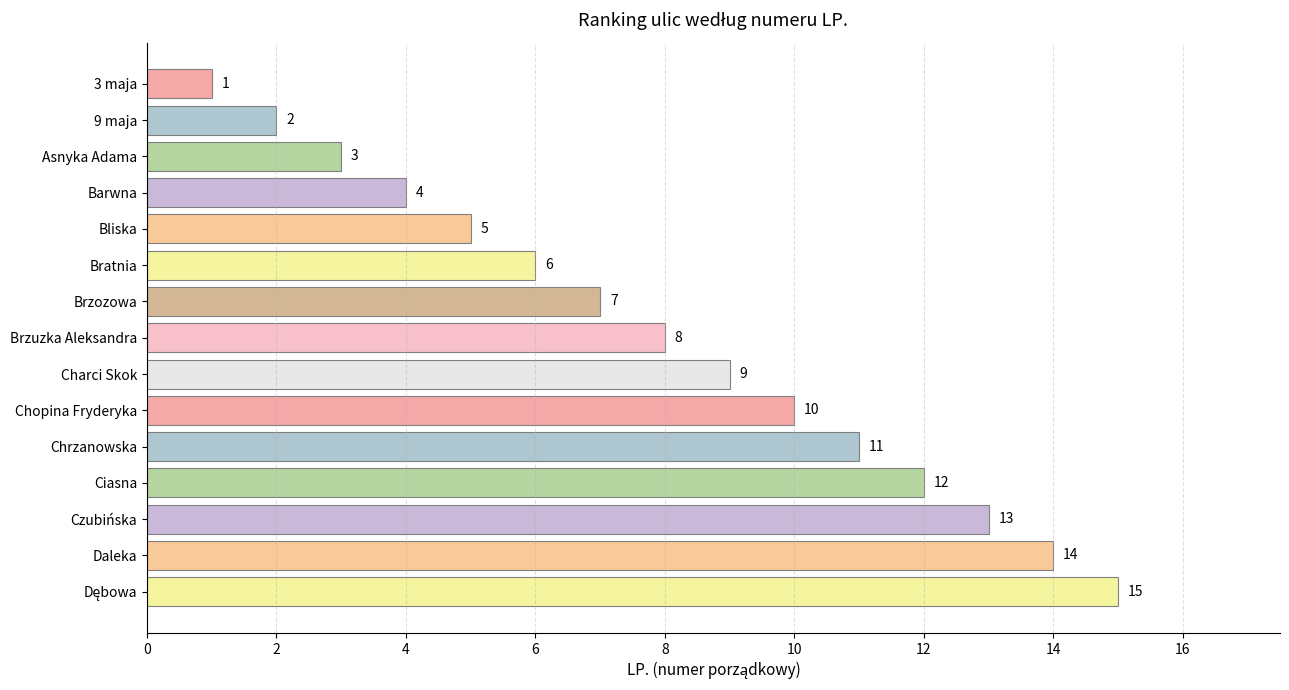

What is the value of the 14th bar from the top?

14